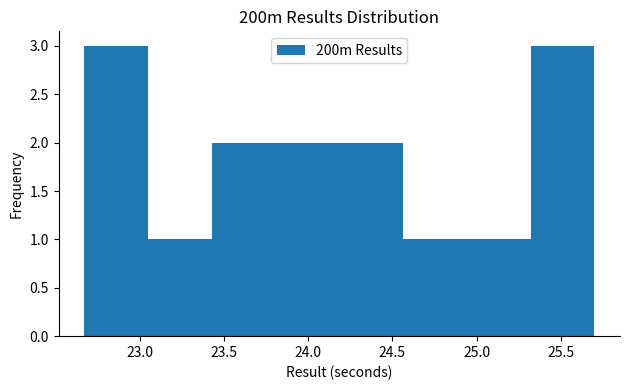

Reading left to right, transcribe this chart: for each bar, give the range it covers on the x-axis and its height. Neither the bar edges nor the heights are printed on the chart, so give them approximately, as read against the axes.

22.65 to 23.05: 3
23.05 to 23.45: 1
23.45 to 23.80: 2
23.80 to 24.20: 2
24.20 to 24.55: 2
24.55 to 24.95: 1
24.95 to 25.30: 1
25.30 to 25.70: 3